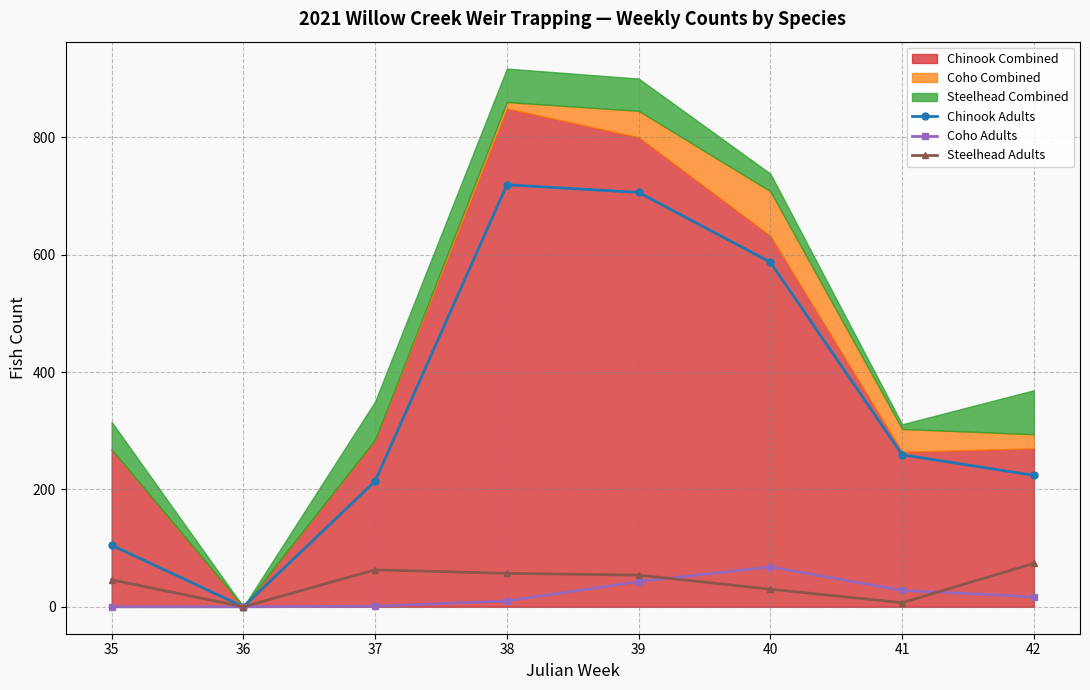

Rank the categories by Steelhead Adults value from lowest to highest.

36, 41, 40, 35, 39, 38, 37, 42